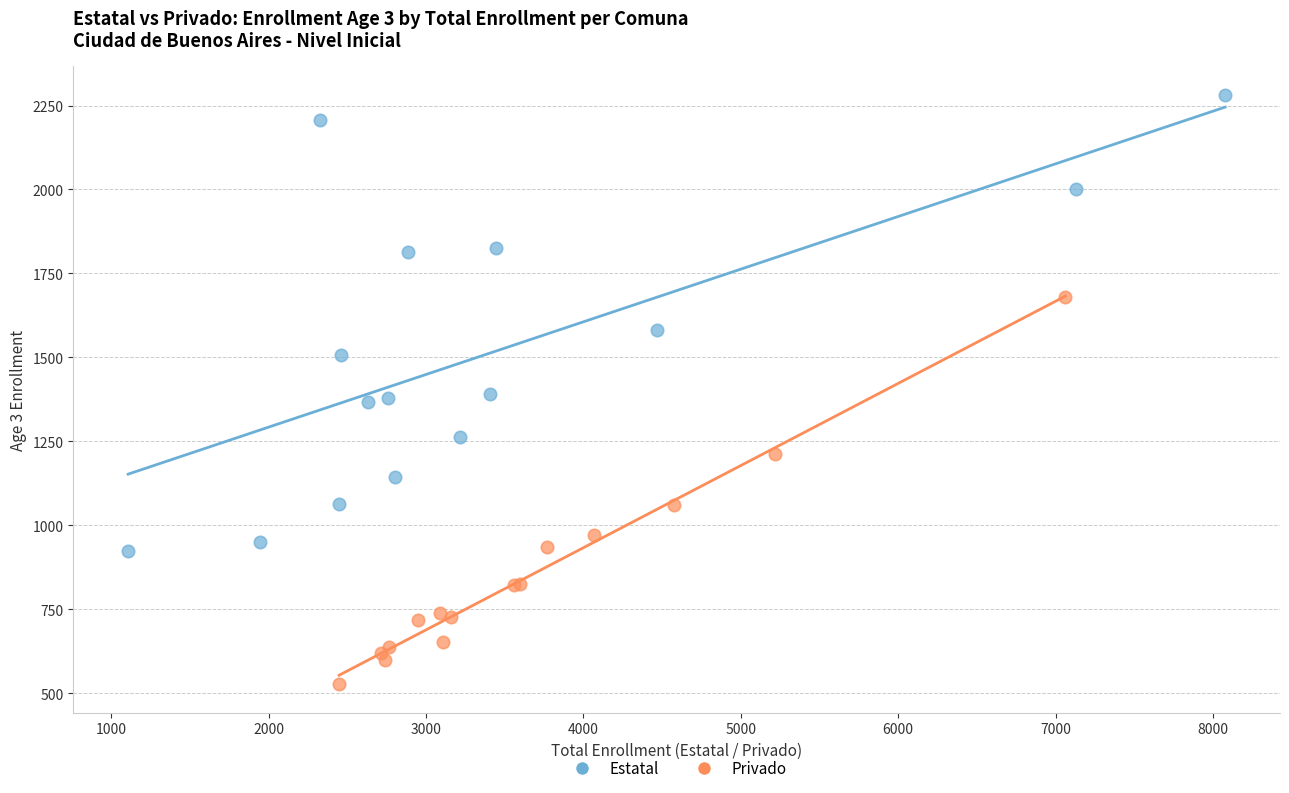

Which series reaches the maximum Y coordinate?

Estatal